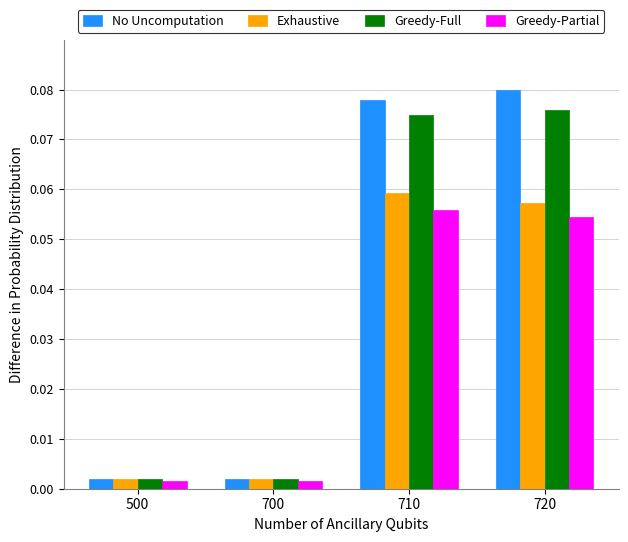

At which label does Exhaustive reach its peak?

710